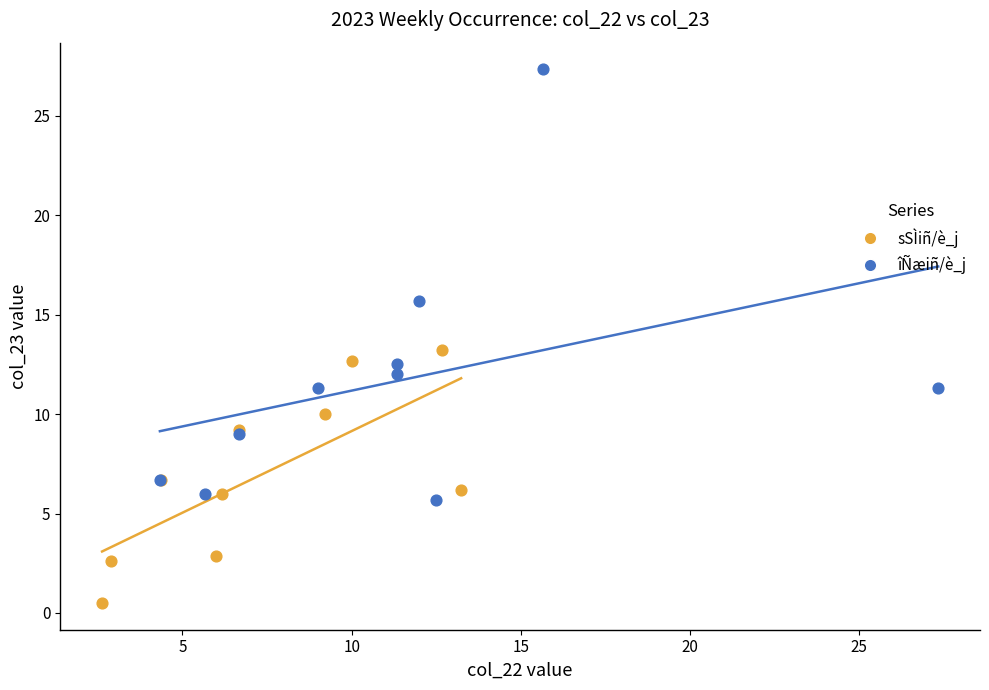

Which series contains the lowest Y value?

sSÌiñ/è_j